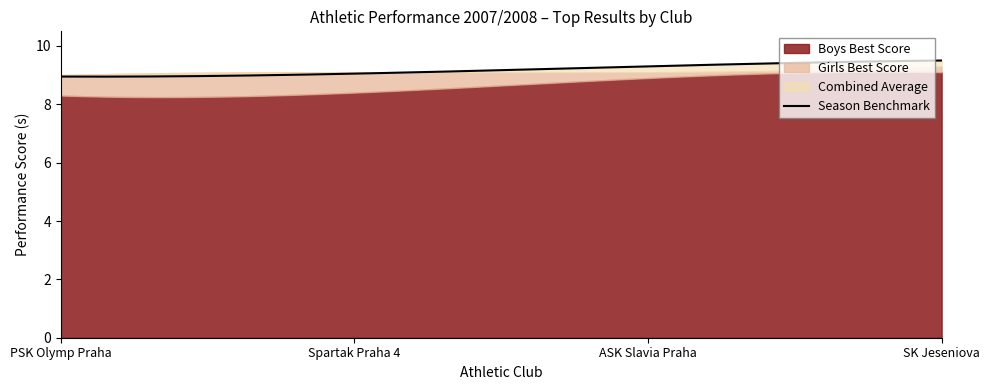

True or false: Combined Performance and Overall Performance (Girls) intersect in this chart.

False